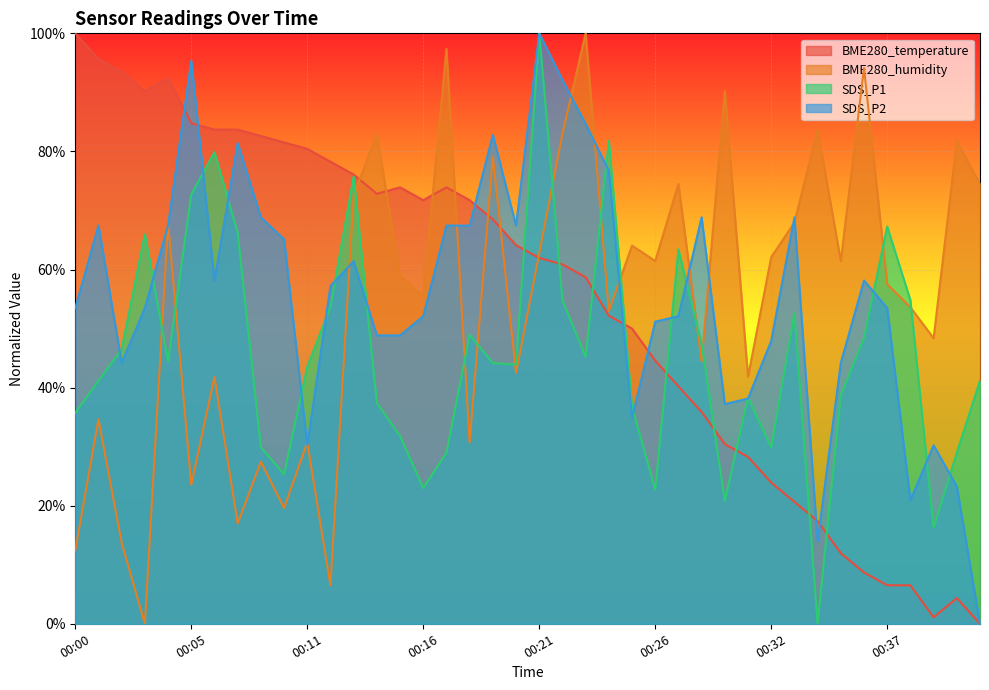

What is the approximate value of SDS_P2 at 00:08?

81.4